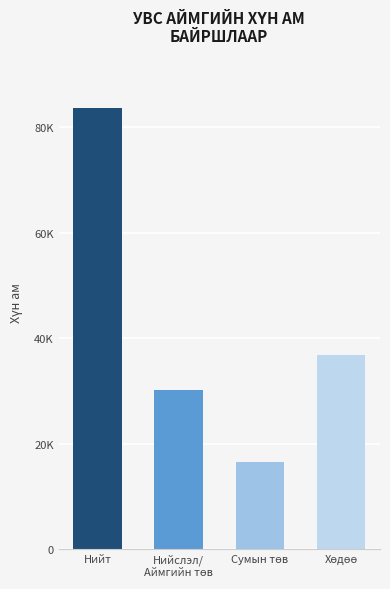

What is the difference between the maximum and second lowest values?

53364